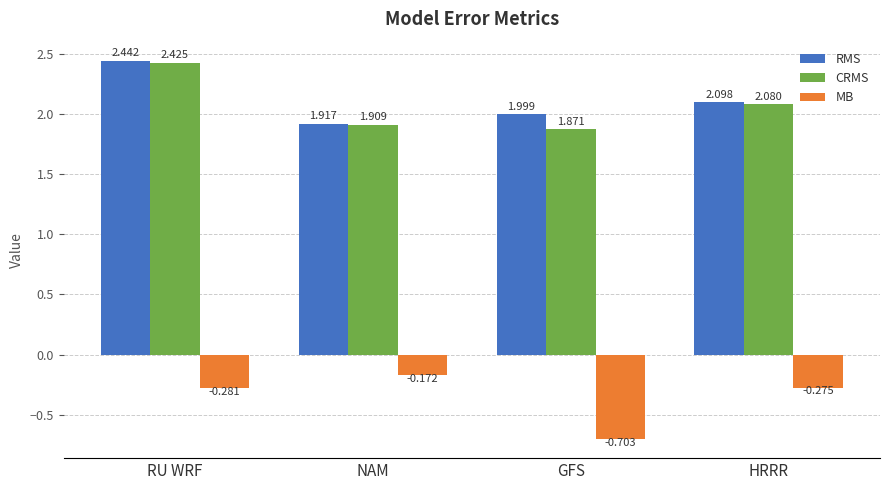

How many bars are there in total?

12